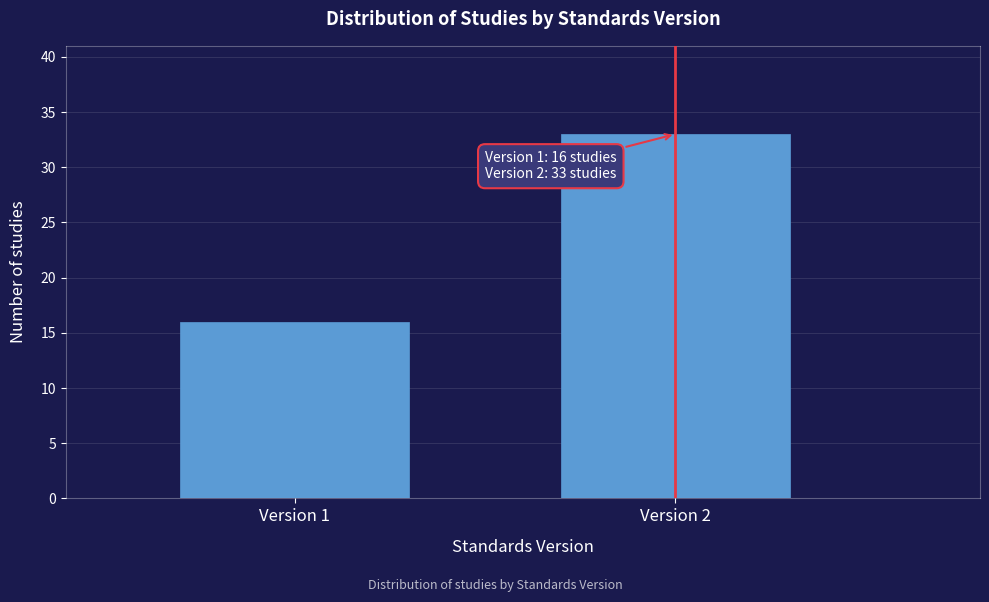

Reading right to left, list all the values displayed in this chart.

33	16